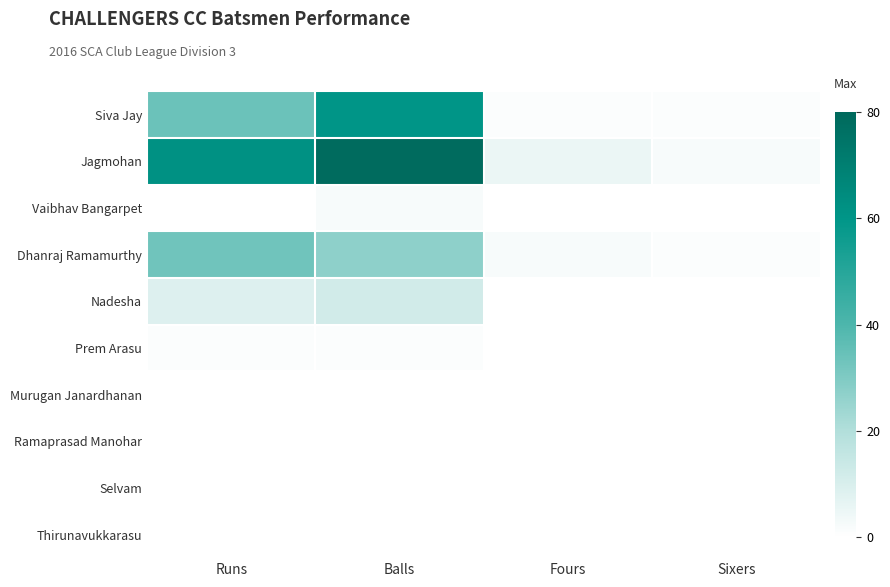

What is the spread (max minus min) of values at Balls?

79